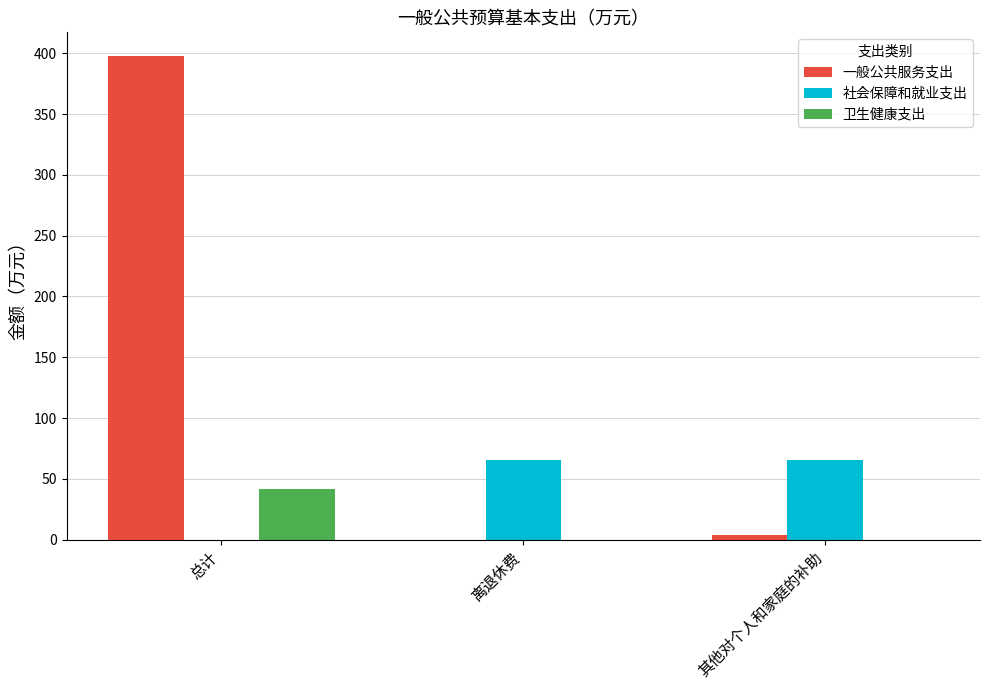

What is the greatest value displayed?

397.4